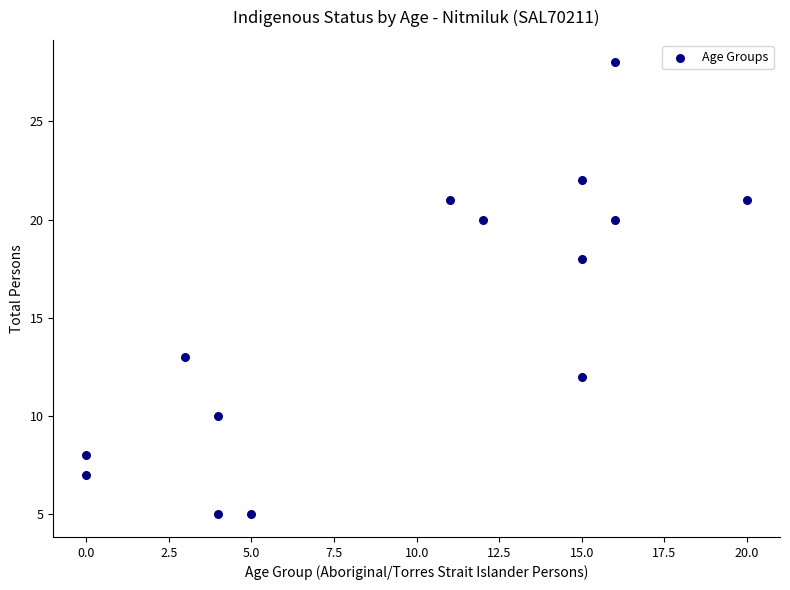

What Y value in the scatter plot is closest to 16?

18